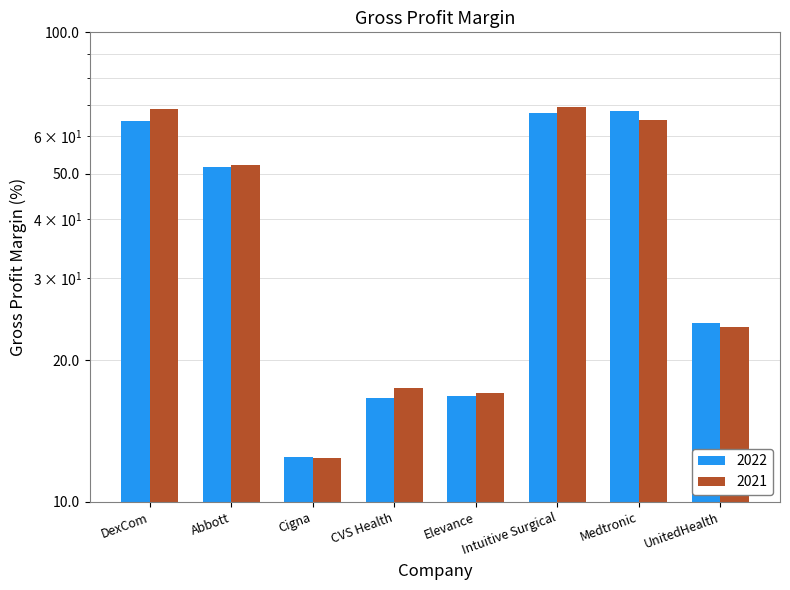

Rank the series by their maximum value, from lowest to highest.

2022, 2021